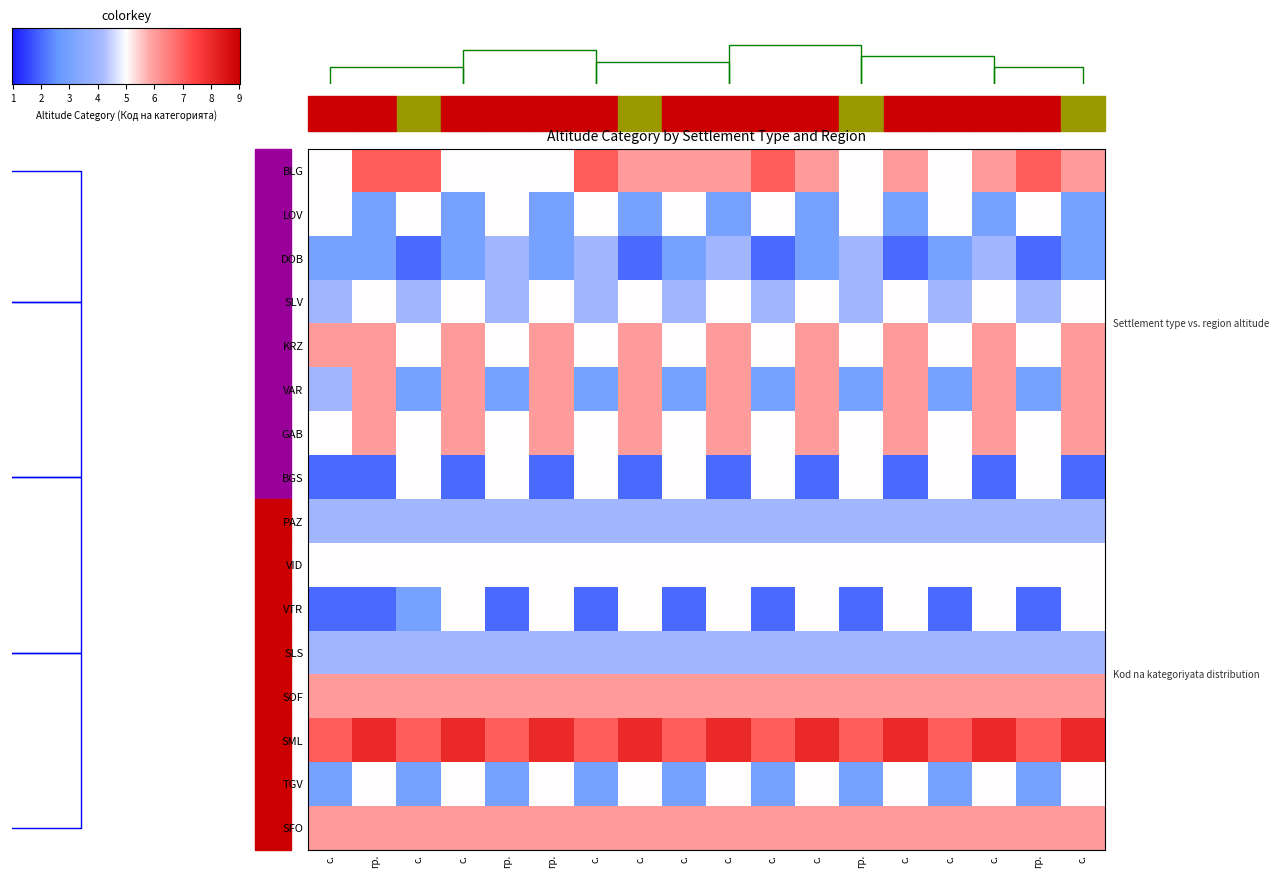

What is the smallest value displayed?

2